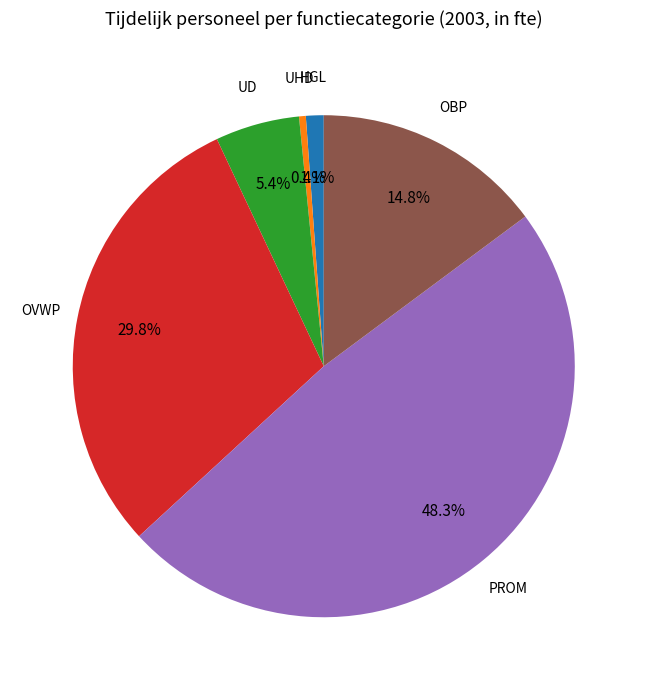

Does HGL represent more than half of the total?

No